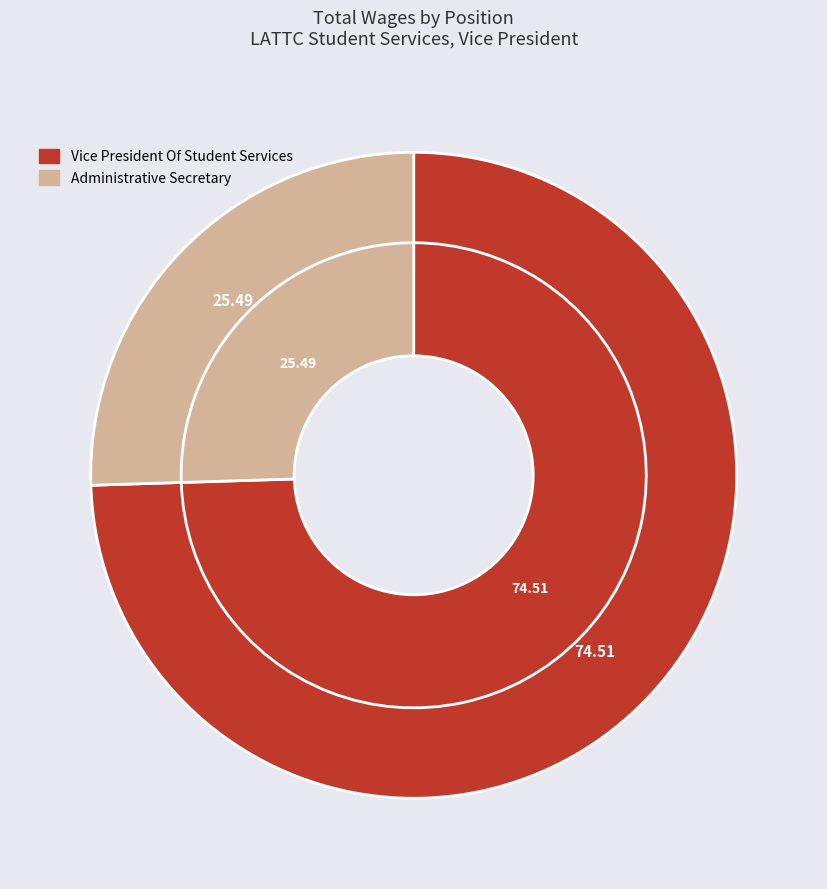

To the nearest percent, what is the difference between the largest and smallest slice percentages?

49%